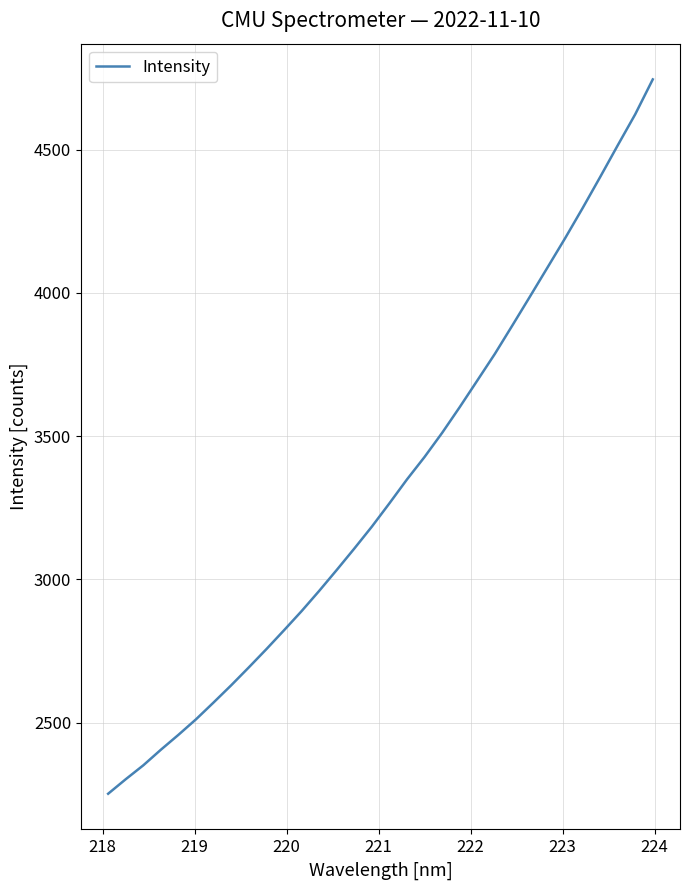

True or false: the data has more than 0 interior local peaks.

False